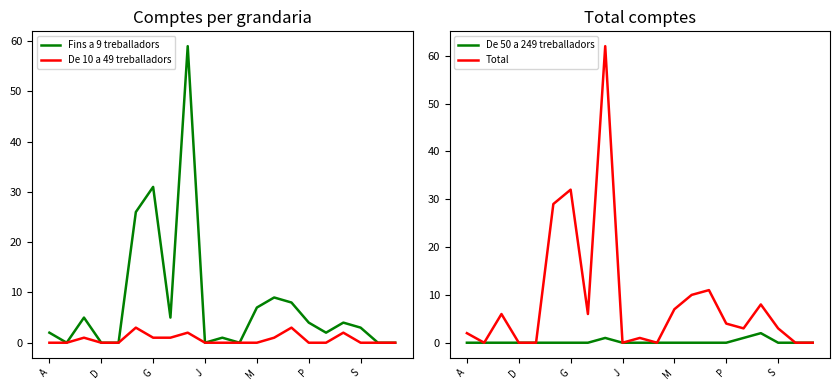

How many positive values does the Total series have?

14